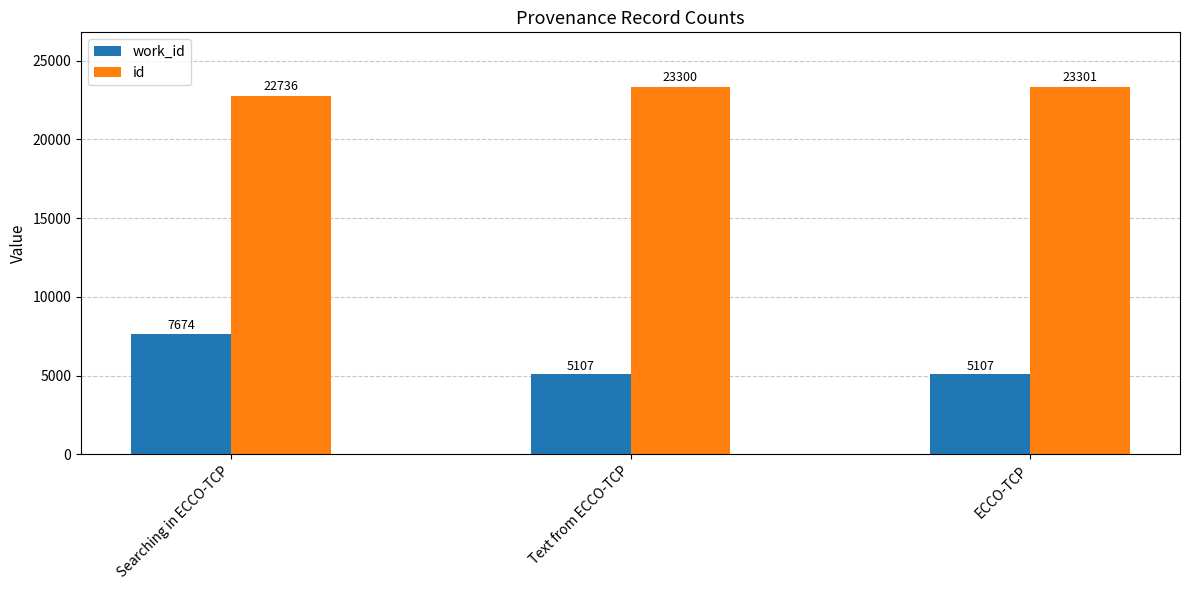

What is the value of the id bar at the 1st from the left?

22736